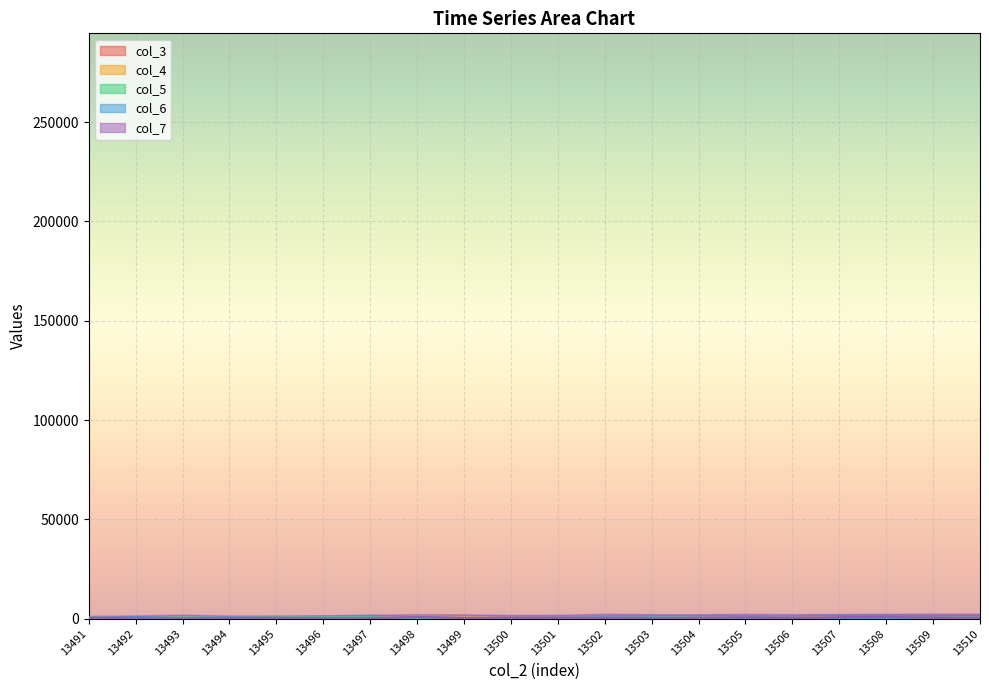

True or false: col_6 has more than 2 points higher than both neighbors.

True